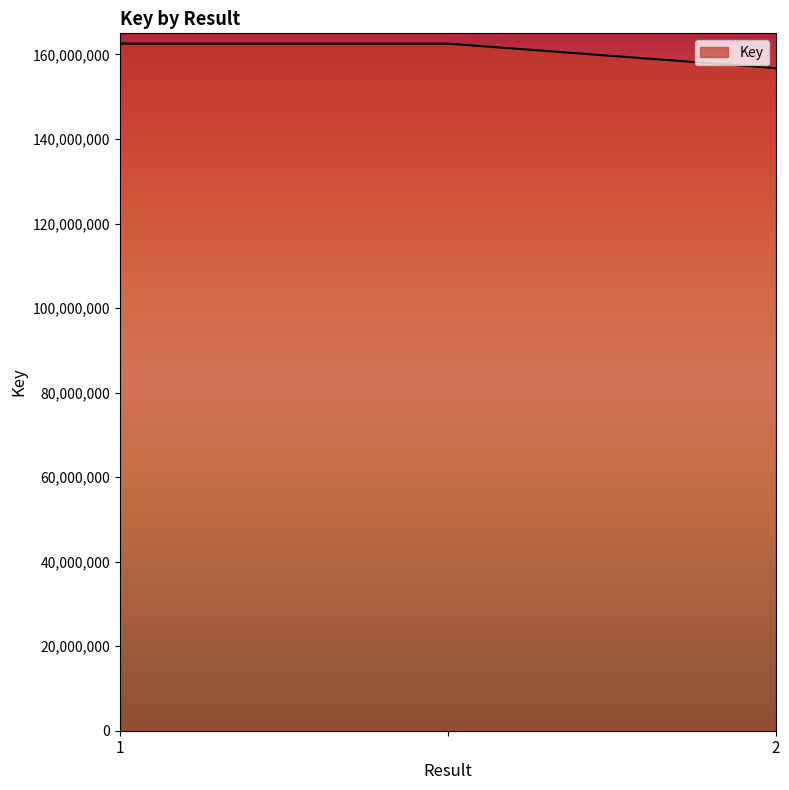

What is the difference between the maximum and minimum values?

5813528